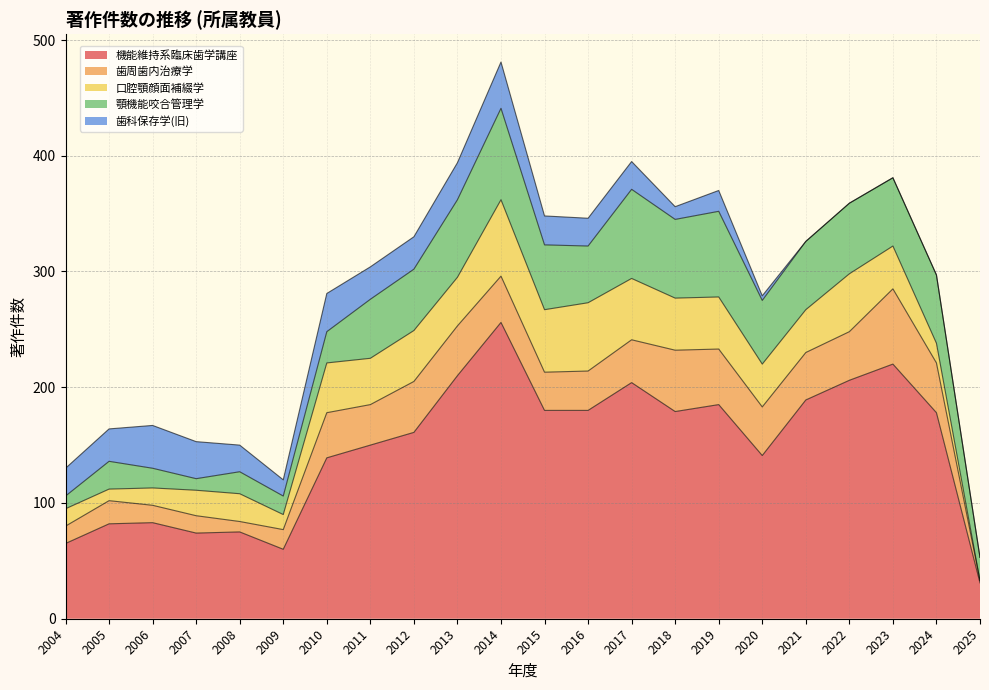

What is the approximate value of 顎機能咬合管理学 at 2022, to the nearest 5?

60